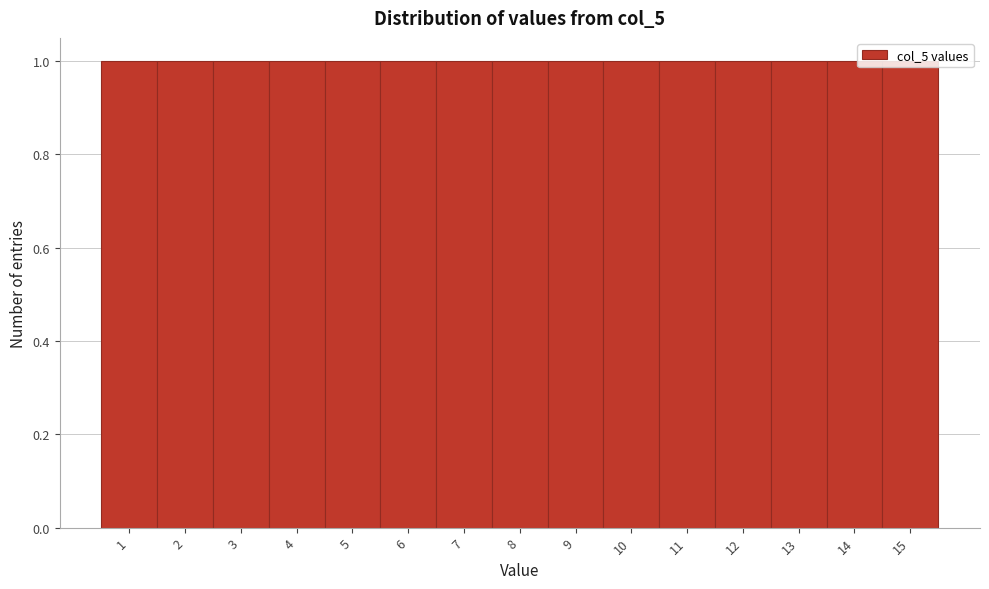

Reading left to right, transcribe this chart: for each bar, give the range it covers on the x-axis and its height. The values are not printed on the chart, so give them approximately, as read against the axis.

0.5 to 1.5: 1
1.5 to 2.5: 1
2.5 to 3.5: 1
3.5 to 4.5: 1
4.5 to 5.5: 1
5.5 to 6.5: 1
6.5 to 7.5: 1
7.5 to 8.5: 1
8.5 to 9.5: 1
9.5 to 10.5: 1
10.5 to 11.5: 1
11.5 to 12.5: 1
12.5 to 13.5: 1
13.5 to 14.5: 1
14.5 to 15.5: 1